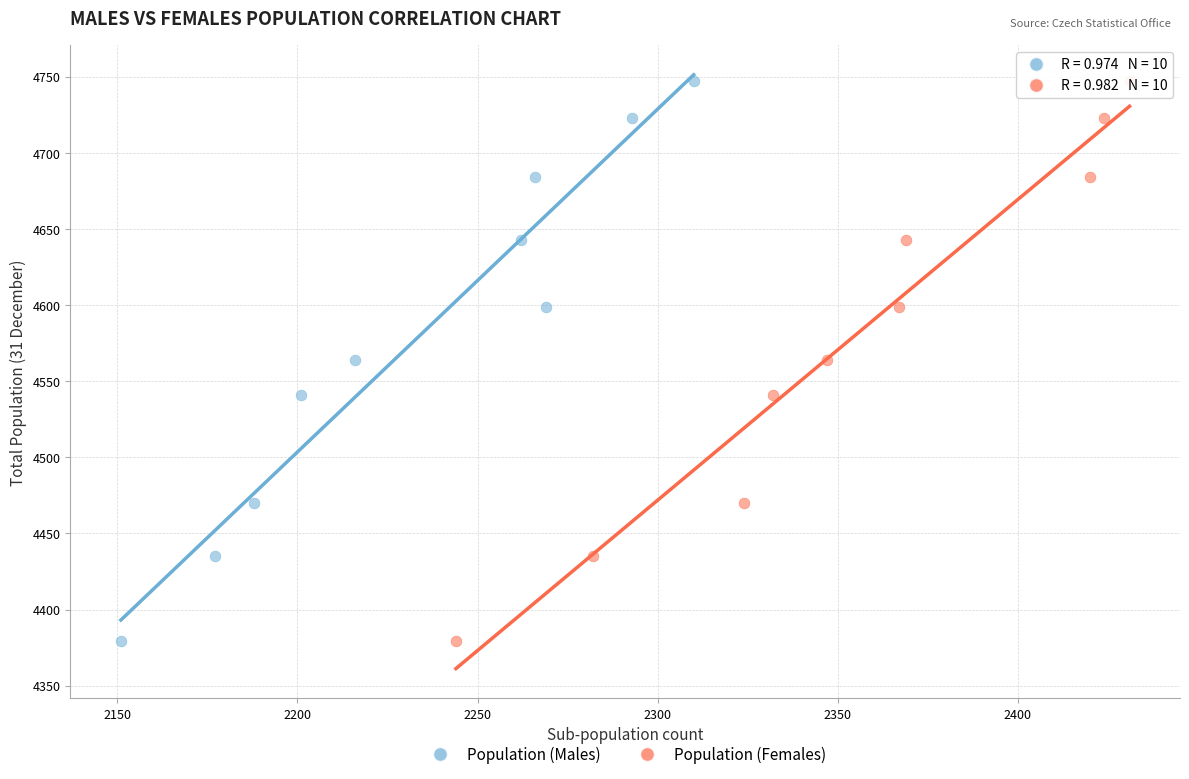

What are all the series names shown in the legend?

Population (Males), Population (Females)